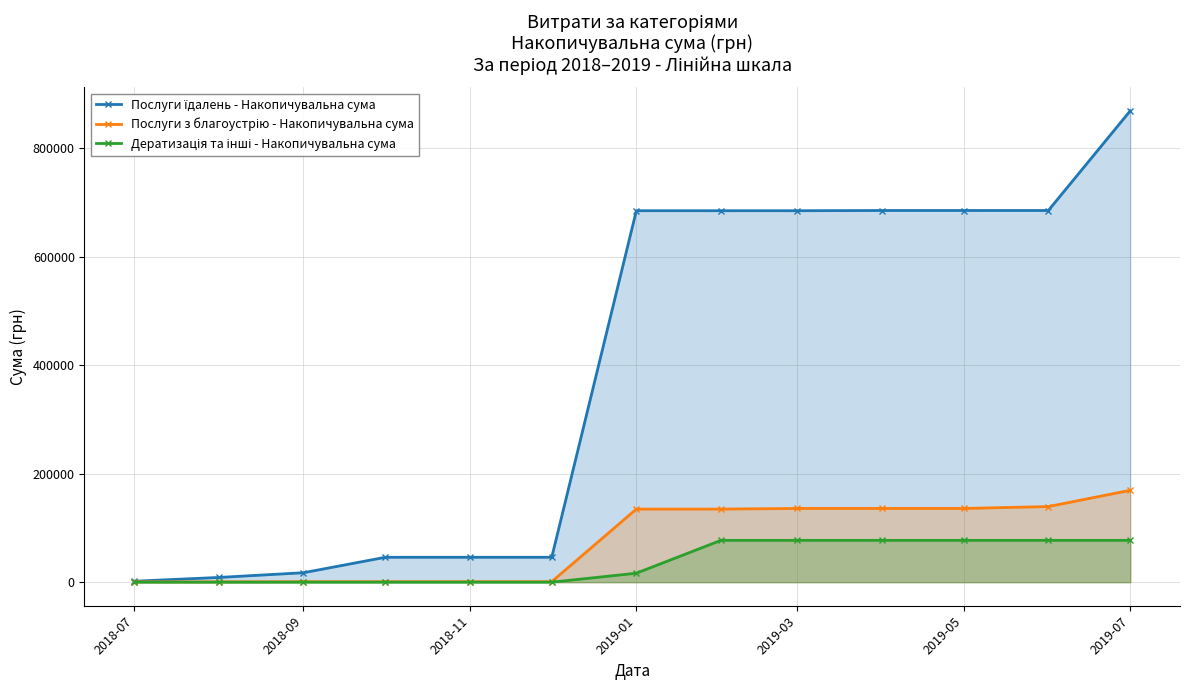

Reading left to right, extract all data points from this chart.

Послуги їдалень - Накопичувальна сума: 1750.4	8710.4	17410.4	45910.4	45910.4	45910.4	685090.2	685090.2	685090.2	685490.2	685490.2	685490.2	869283.7
Послуги з благоустрію - Накопичувальна сума: 660.0	660.0	960.0	960.0	960.0	960.0	134790.4	134790.4	135959.2	135959.2	135959.2	139458.6	169431.3
Дератизація та інші - Накопичувальна сума: 0.0	0.0	0.0	0.0	0.0	0.0	16521.2	77152.0	77152.0	77152.0	77152.0	77152.0	77152.0